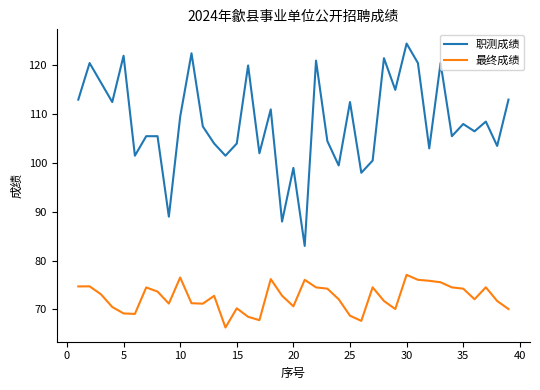

Which series has the widest spread of values?

职测成绩